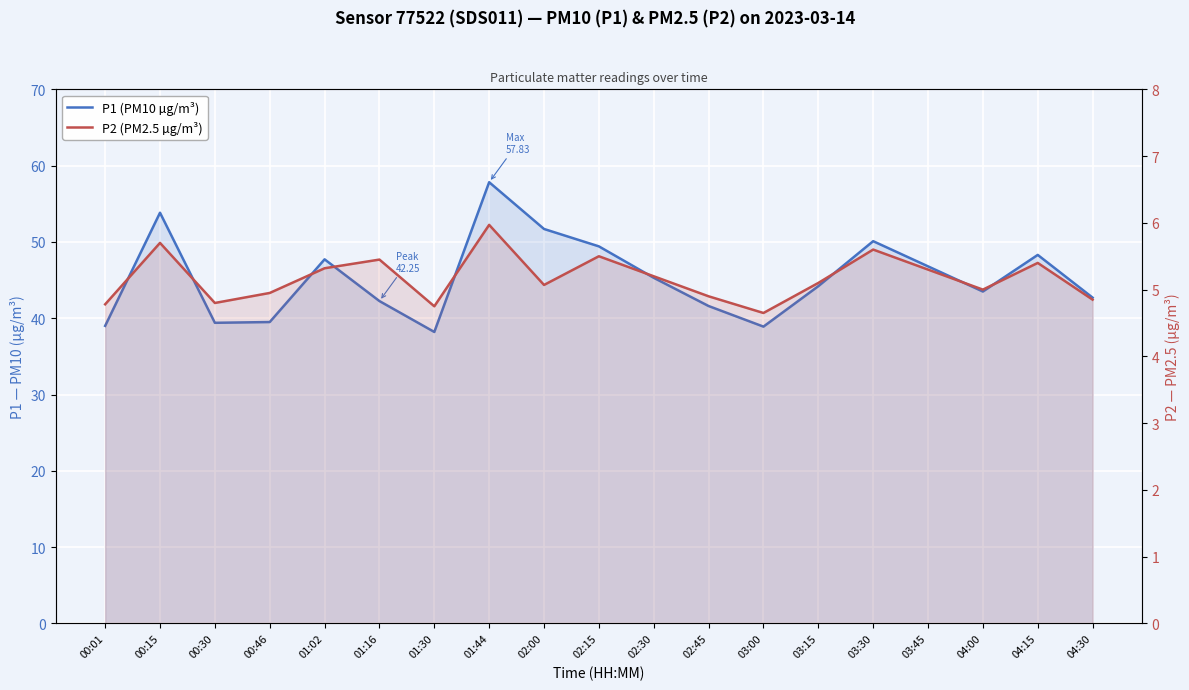

Read the P2 (PM2.5 µg/m³) value at 01:16.

5.5